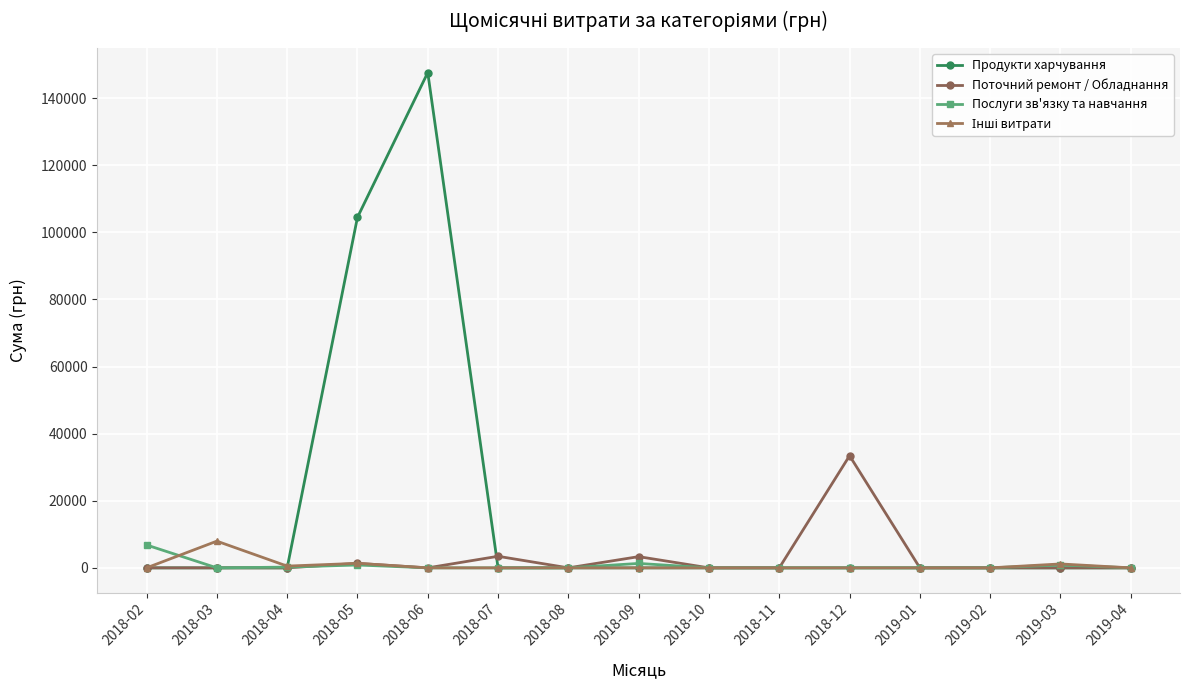

Which series has the widest spread of values?

Продукти харчування